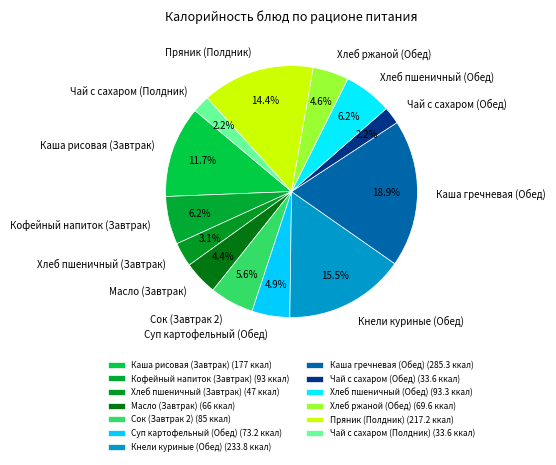

What is the largest slice in the pie chart?

Каша гречневая (Обед)